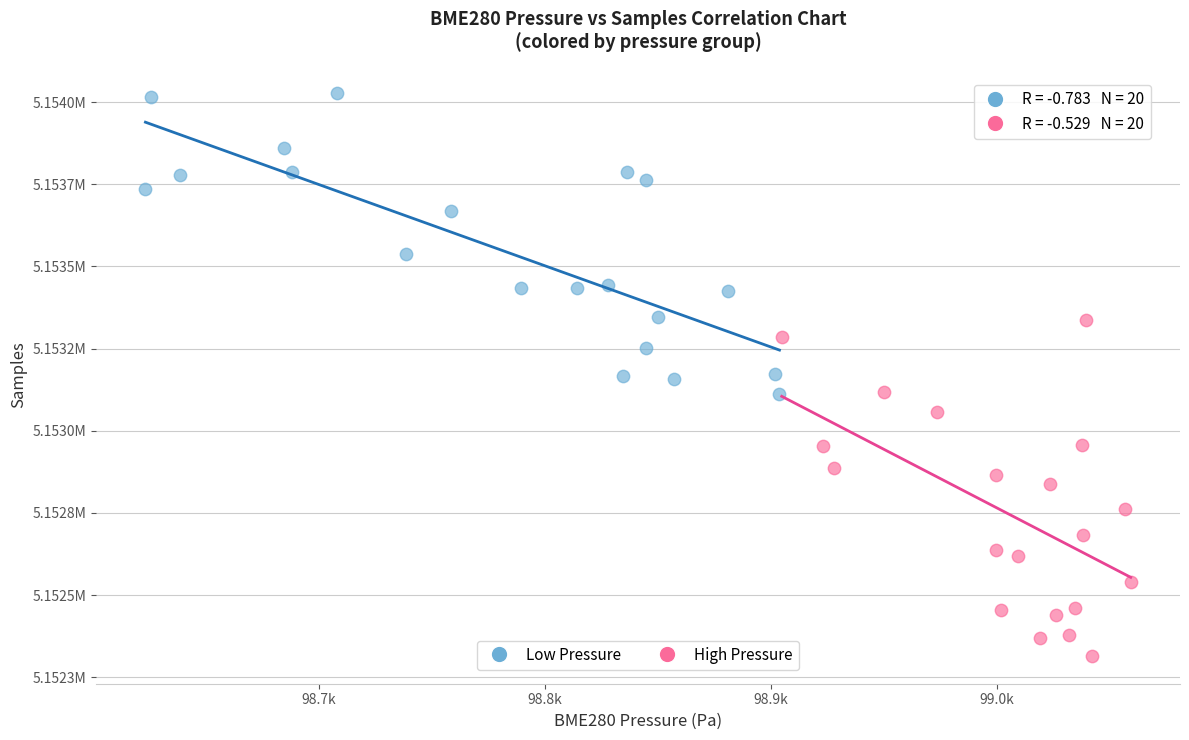

Which series contains the lowest Y value?

High Pressure